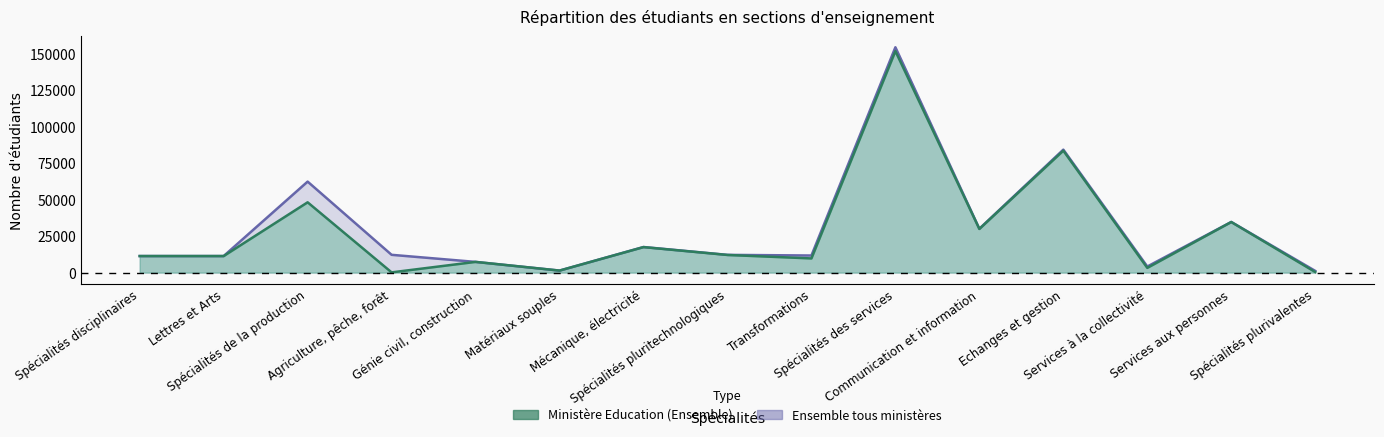

Which series has the largest total across all categories?

Ensemble tous ministères